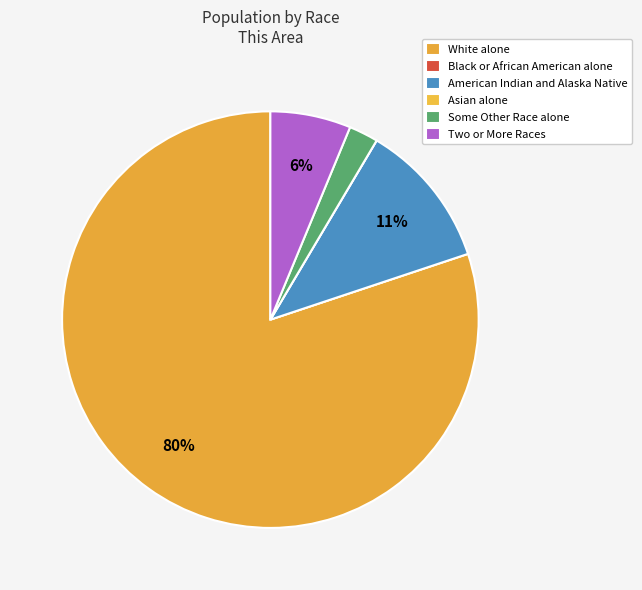

What percentage is NOT represented by Black or African American alone?

100.0%